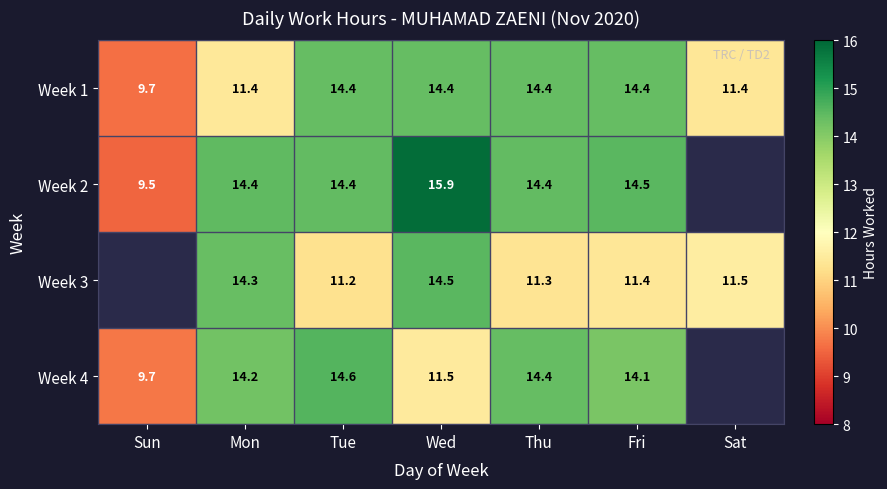

What is the total value across all series at Tue?

54.6